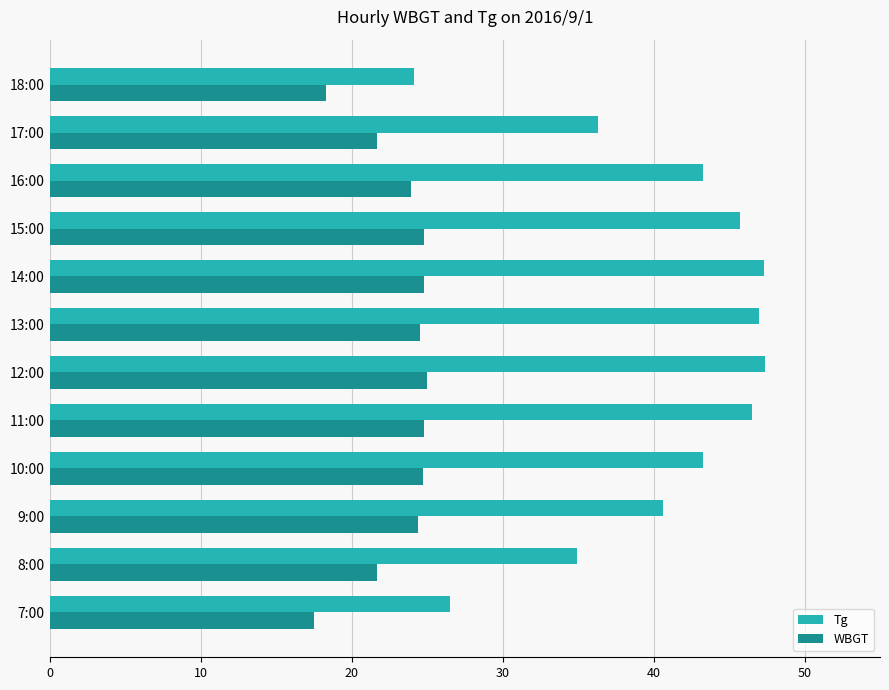

Read the WBGT value at 12:00.

25.0